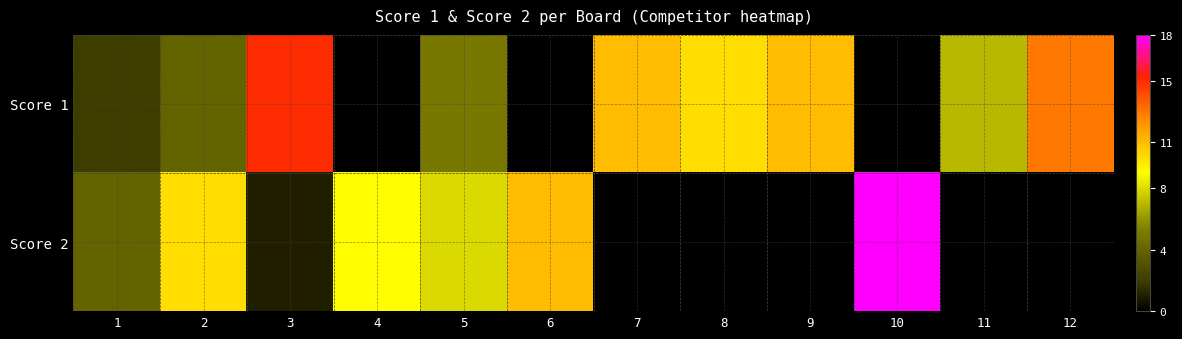

At which category is the sum across all series the highest?

10